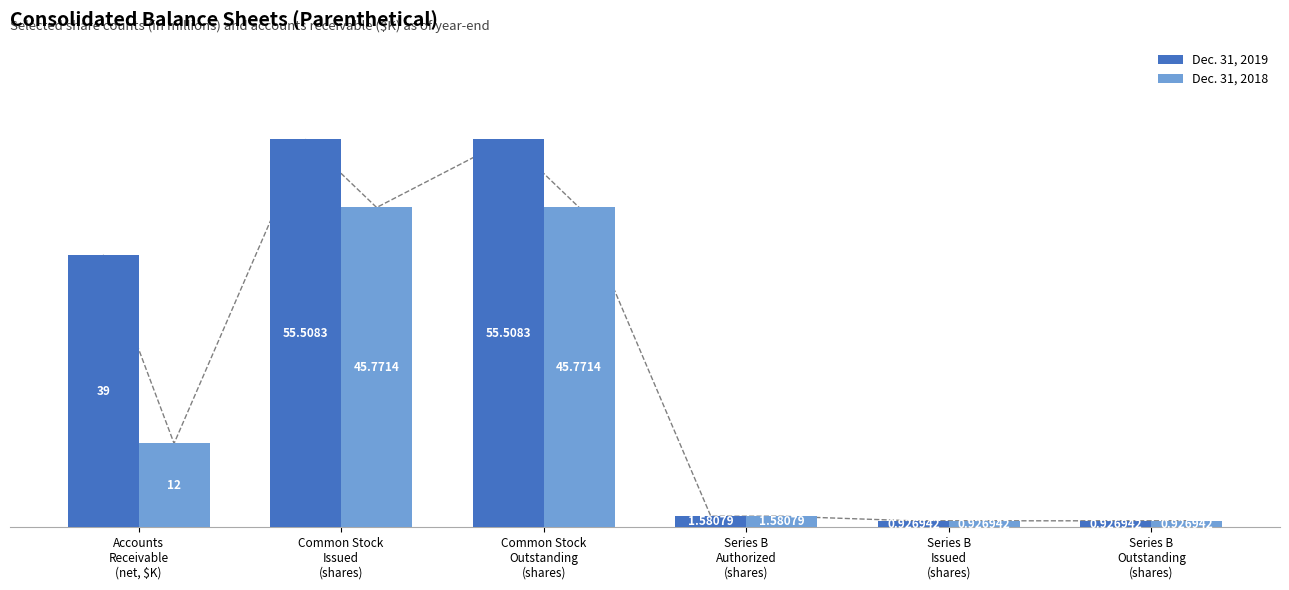

List the labels in order of Dec. 31, 2019 value, largest first.

Common Stock
Issued
(shares), Common Stock
Outstanding
(shares), Accounts
Receivable
(net, $K), Series B
Authorized
(shares), Series B
Issued
(shares), Series B
Outstanding
(shares)